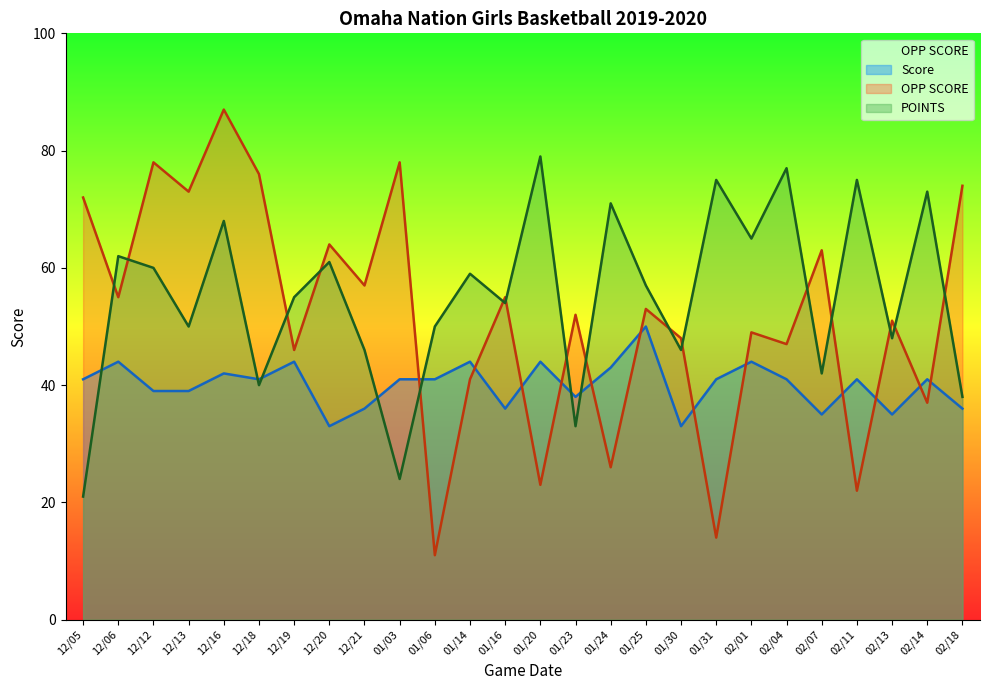

What is the minimum value for POINTS?

21